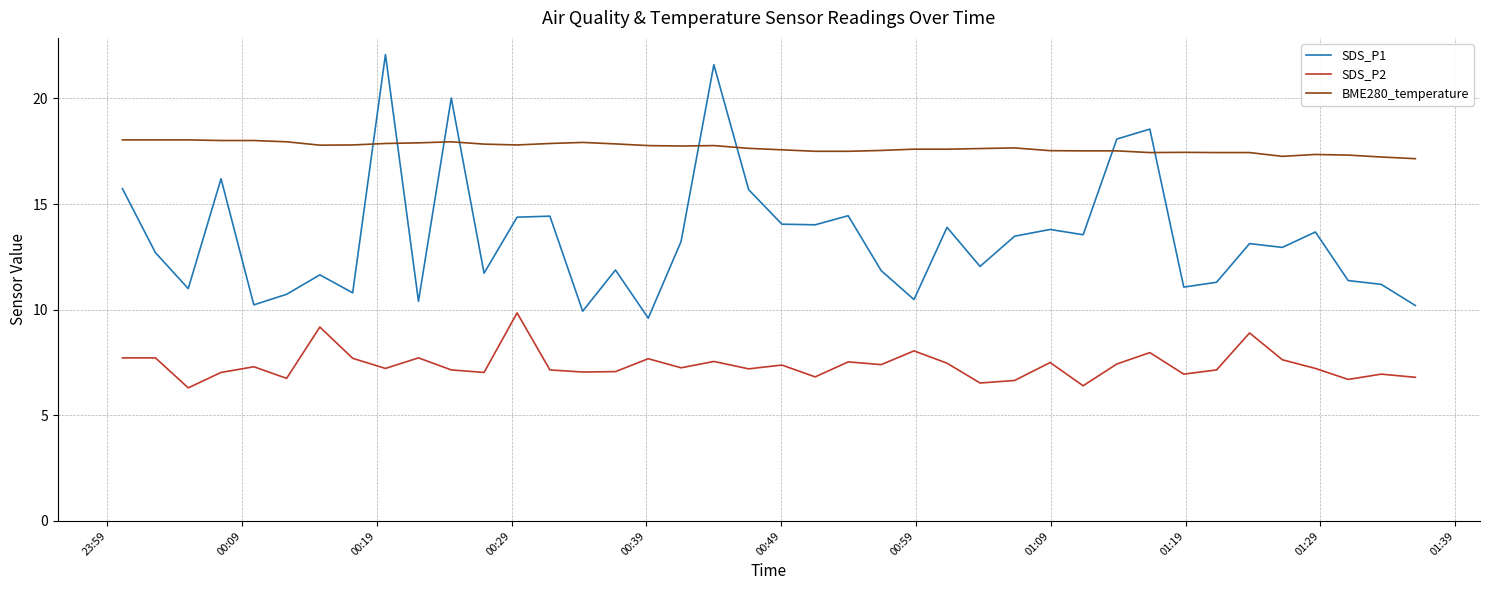

List the series in order of their overall mean, highest first.

BME280_temperature, SDS_P1, SDS_P2